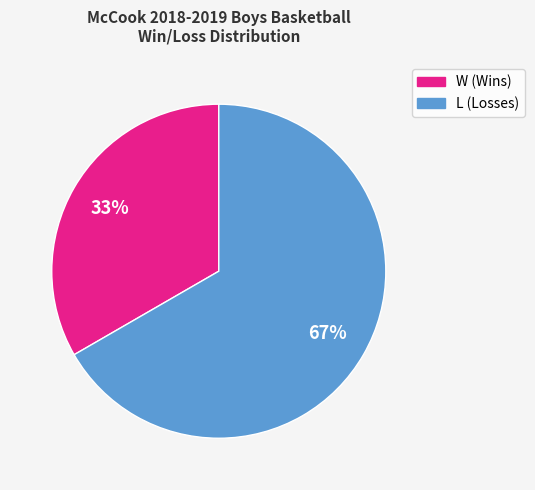

Which slice is the largest?

L (Losses)